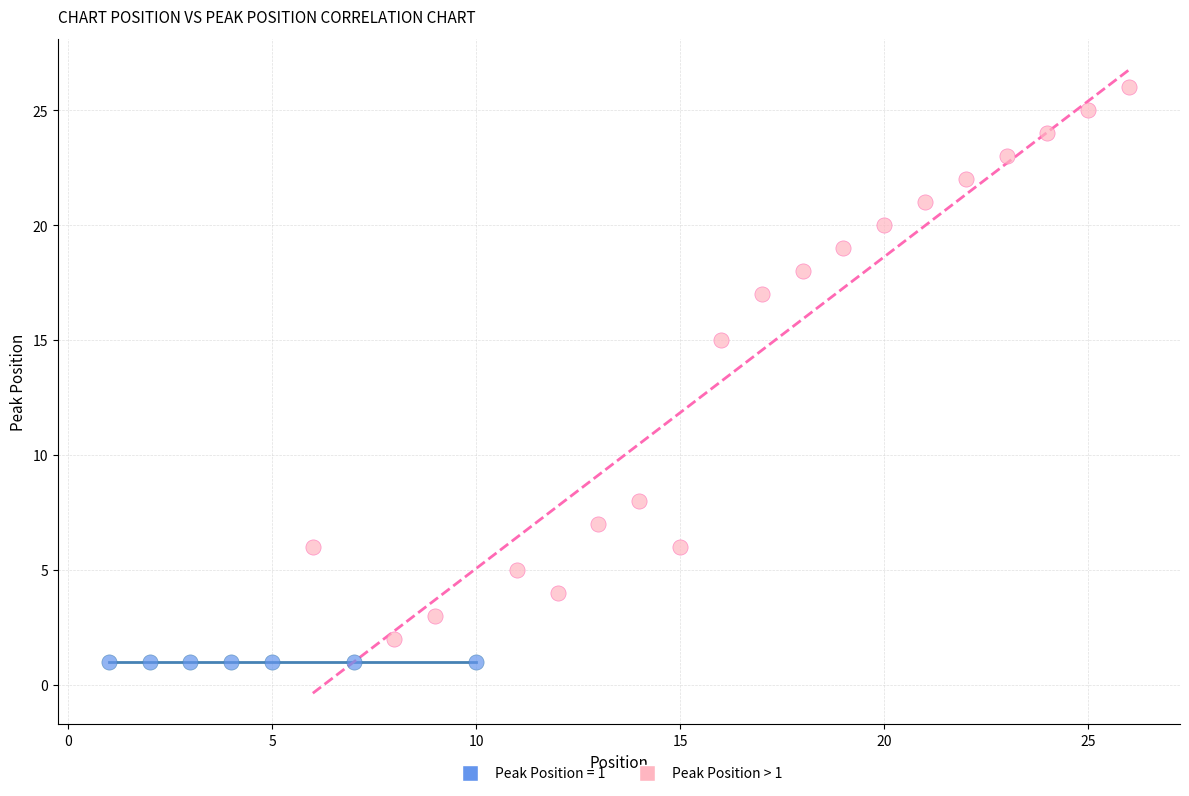

Which series reaches the maximum Y coordinate?

Peak Position > 1